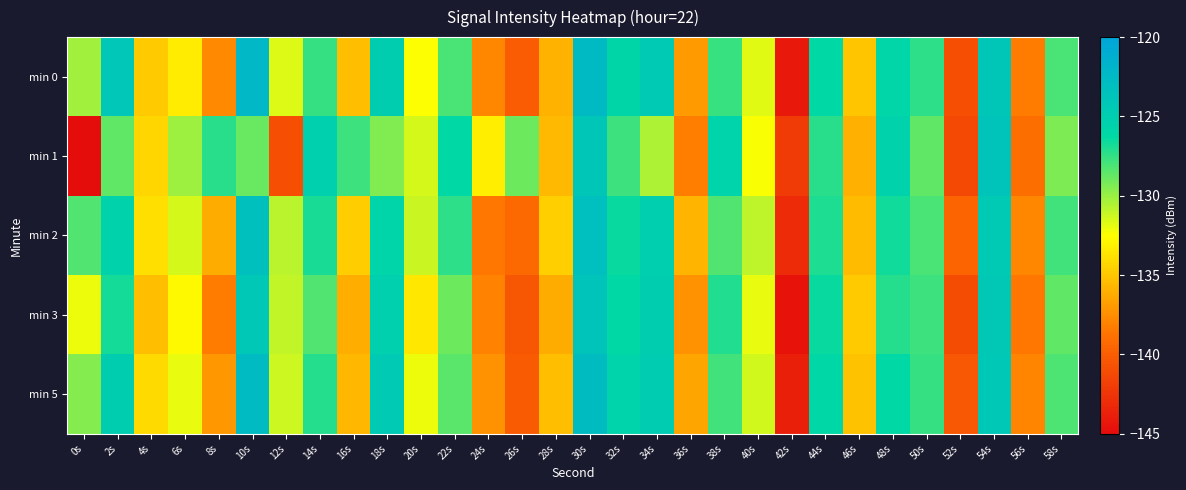

Which has a higher value, 44s or 4s?

44s